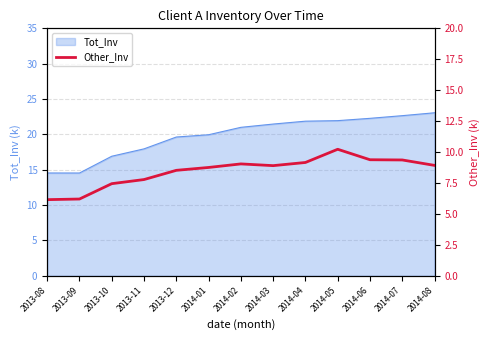

Is it true that Tot_Inv equals 23.1 at 2014-08?

True